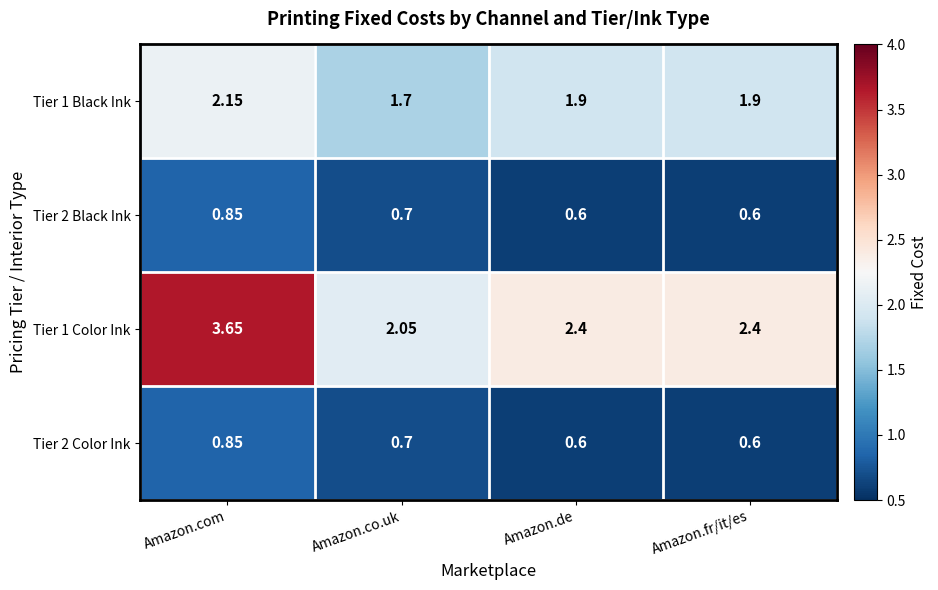

Which category has the highest value in the Tier 2 Color Ink series?

Amazon.com